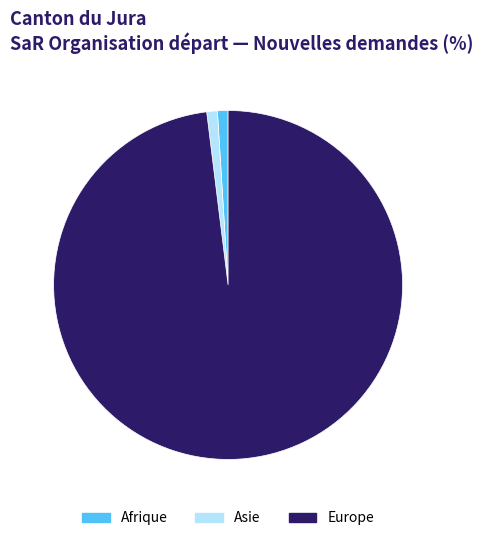

How many segments does this pie chart have?

3